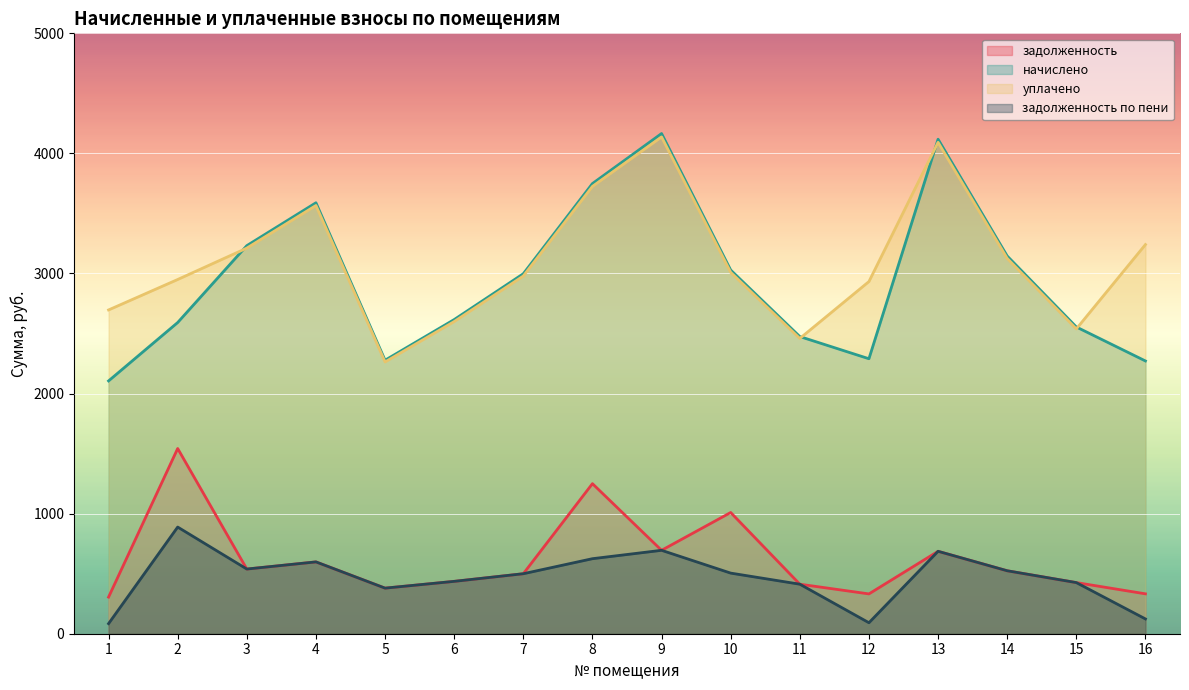

What is the difference between the задолженность по пени values at 11 and 8?

212.4